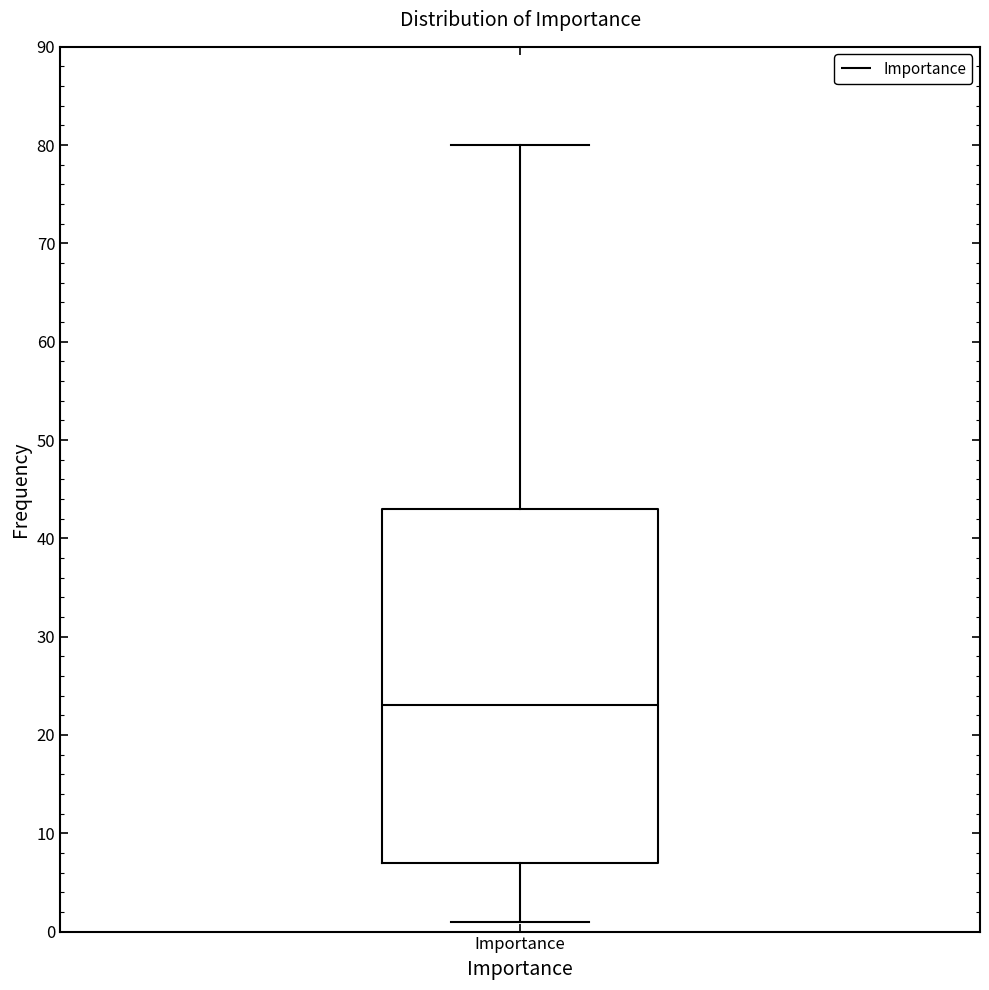

Where does the upper whisker of the box for Importance end on the y-axis? The values are not printed on the chart, so give them approximately, as read against the axis.

80